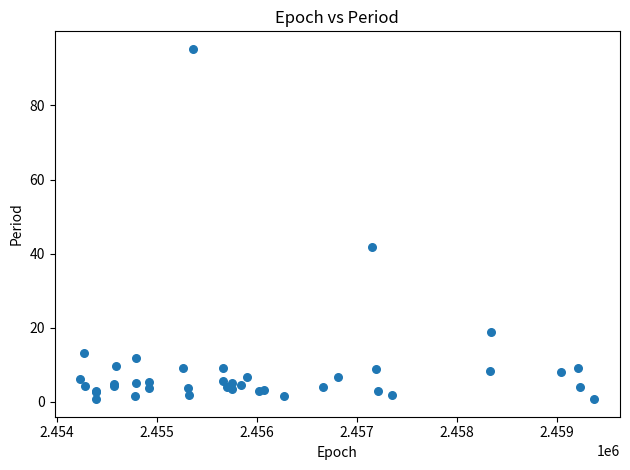

What Y value in the scatter plot is closest to 48?

41.7